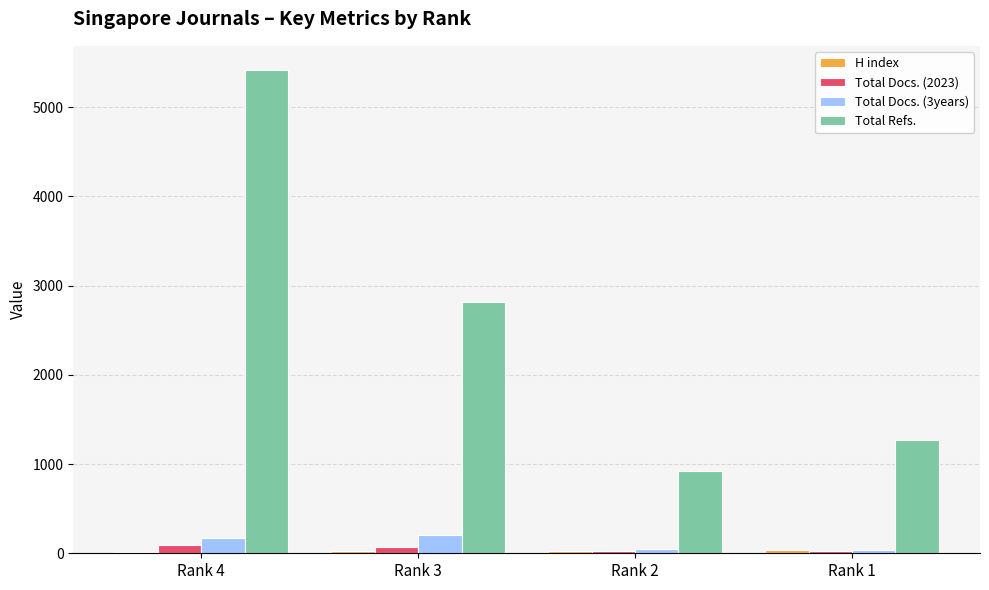

What is the sum of all Total Docs. (2023) values?

210